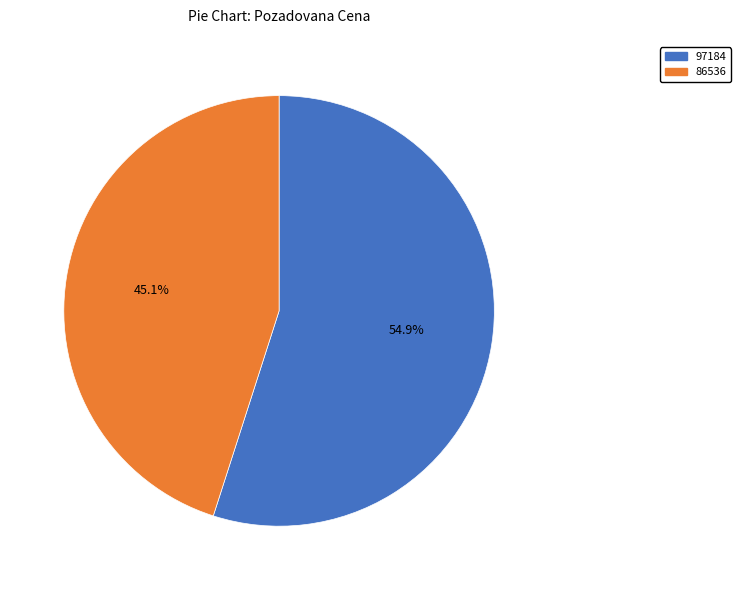

Is 97184 the majority of the pie?

Yes